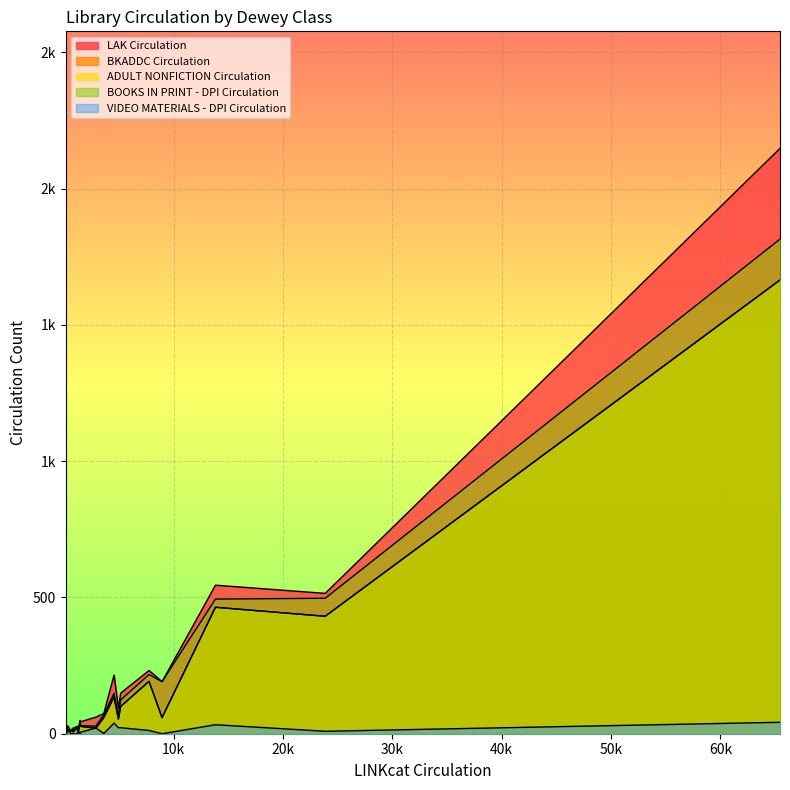

What are all the series names shown in the legend?

LAK Circulation, BKADDC Circulation, ADULT NONFICTION Circulation, BOOKS IN PRINT - DPI Circulation, VIDEO MATERIALS - DPI Circulation